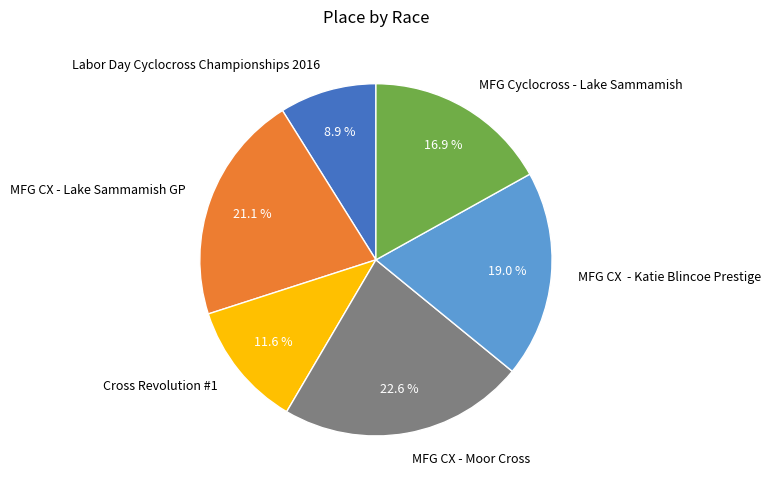

Combined, do MFG CX - Moor Cross and MFG Cyclocross - Lake Sammamish account for over 50%?

No